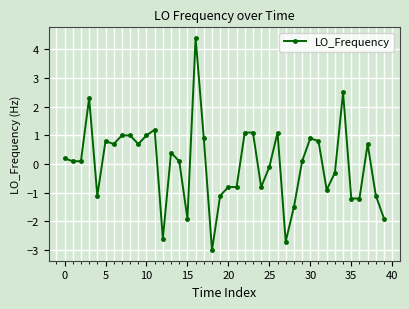

What is the minimum value shown in the chart?

-3.0